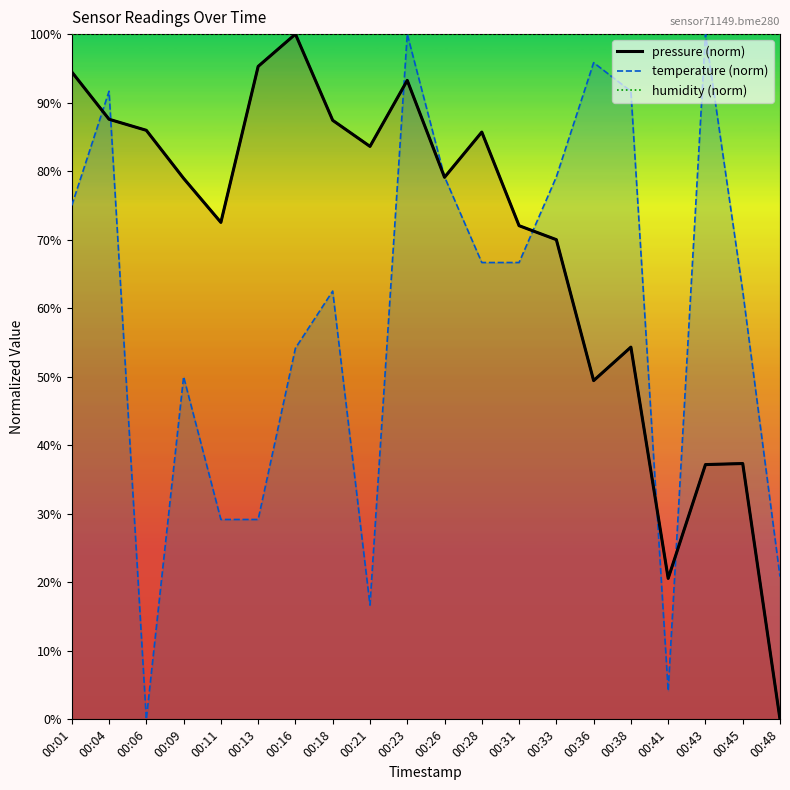

At which label does temperature first exceed 66?

00:01